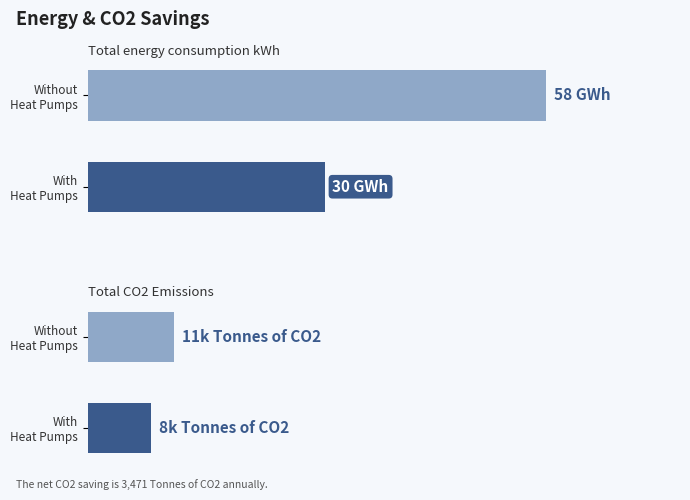

What is the value of the 2nd bar from the left?

30